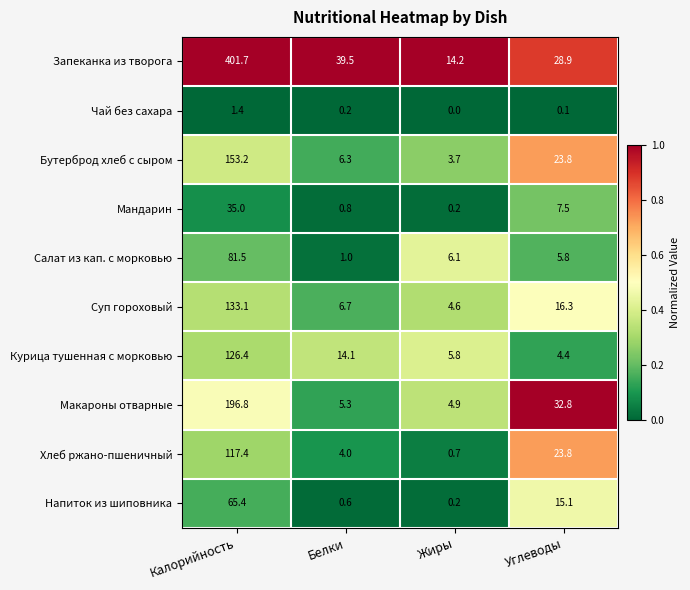

At which category is the sum across all series the highest?

Калорийность